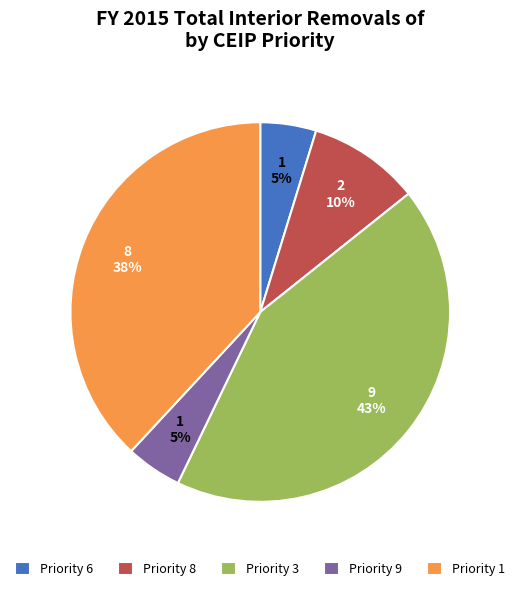

True or false: Priority 1 accounts for 27% of the total.

False